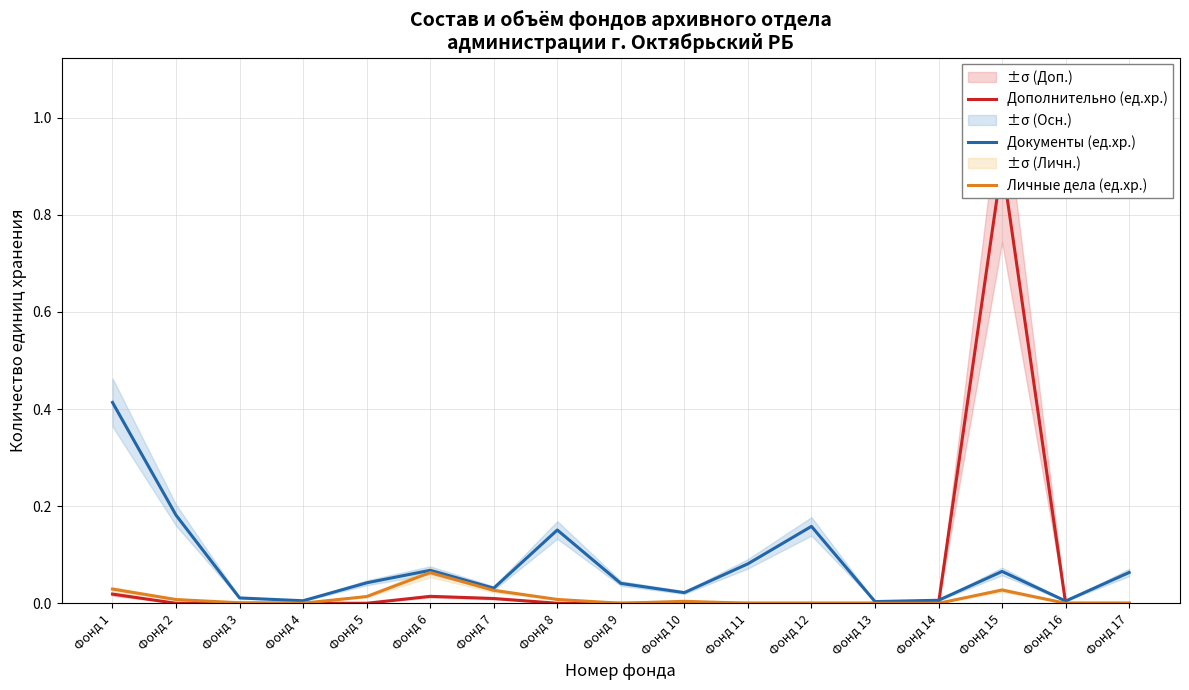

At which label is Документы (ед.хр.) closest to 0?

Фонд 13